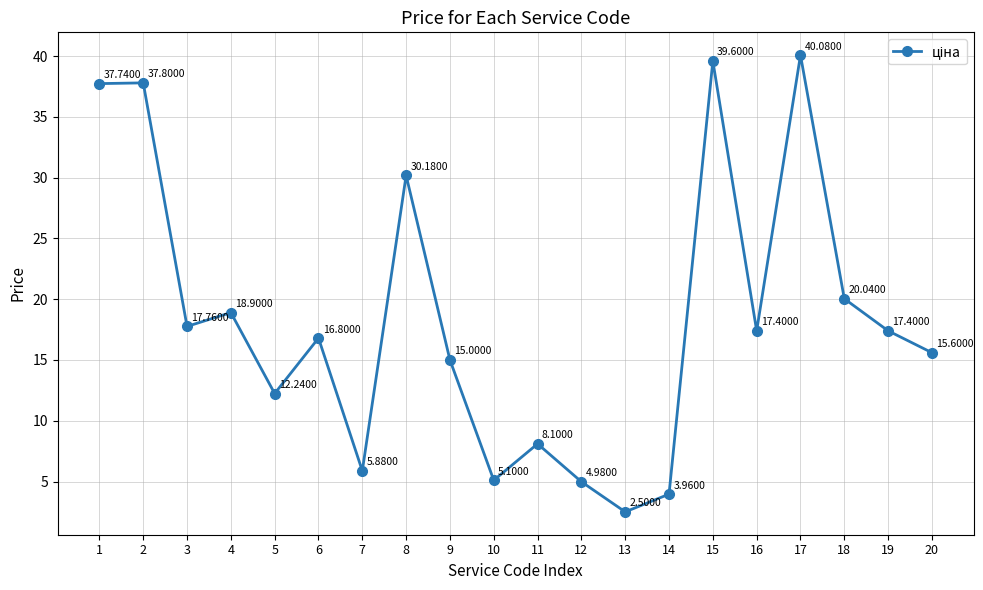

Between 12 and 5, which is larger?

5